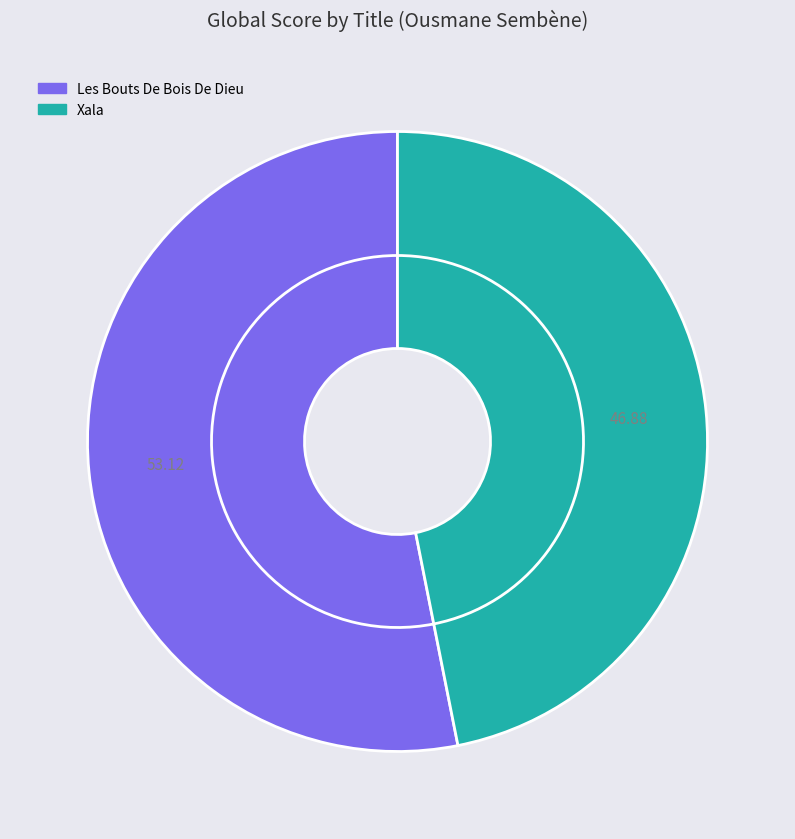

Which category accounts for the majority?

Les Bouts De Bois De Dieu